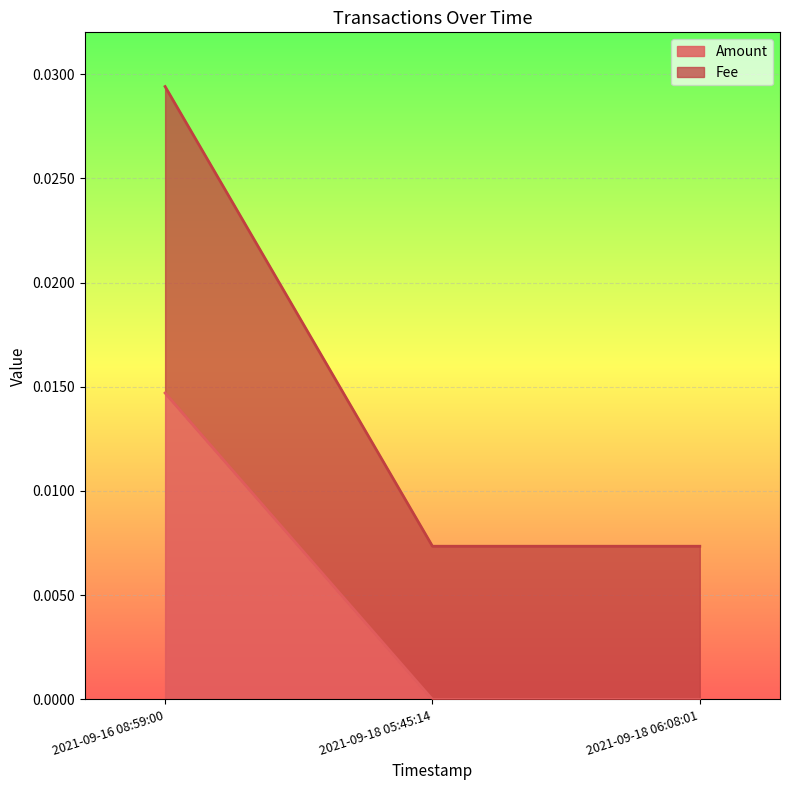

At which category is the sum across all series the highest?

2021-09-16 08:59:00